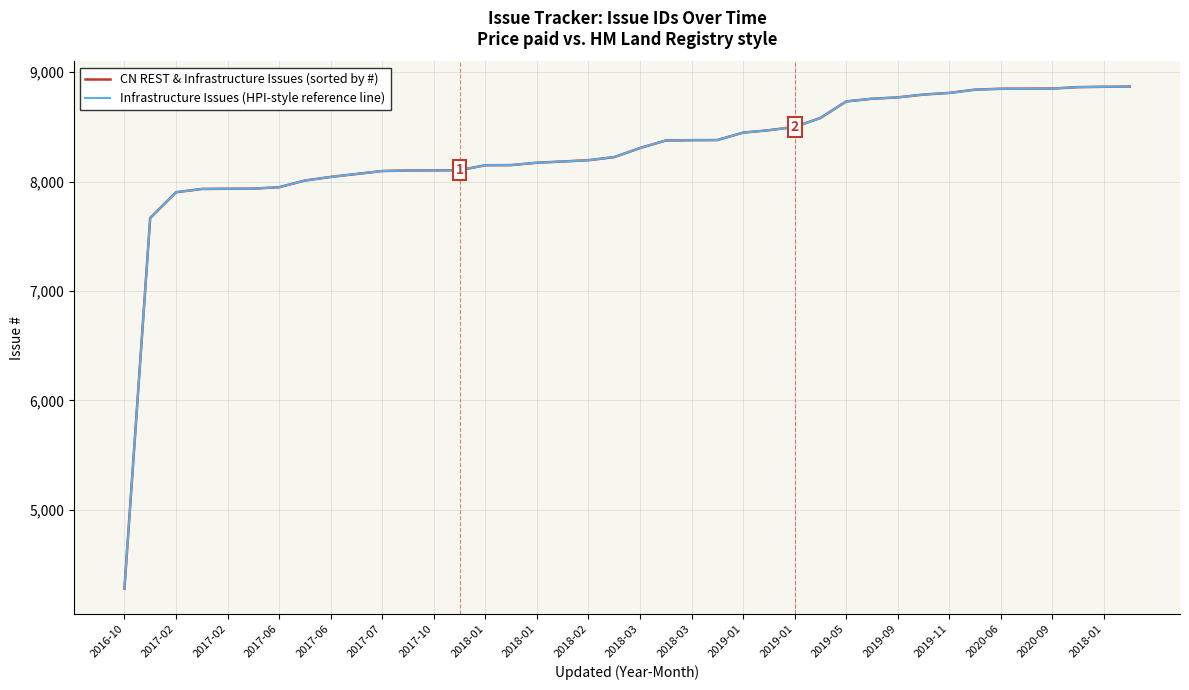

Does the chart display data point markers on the line(s)?

No